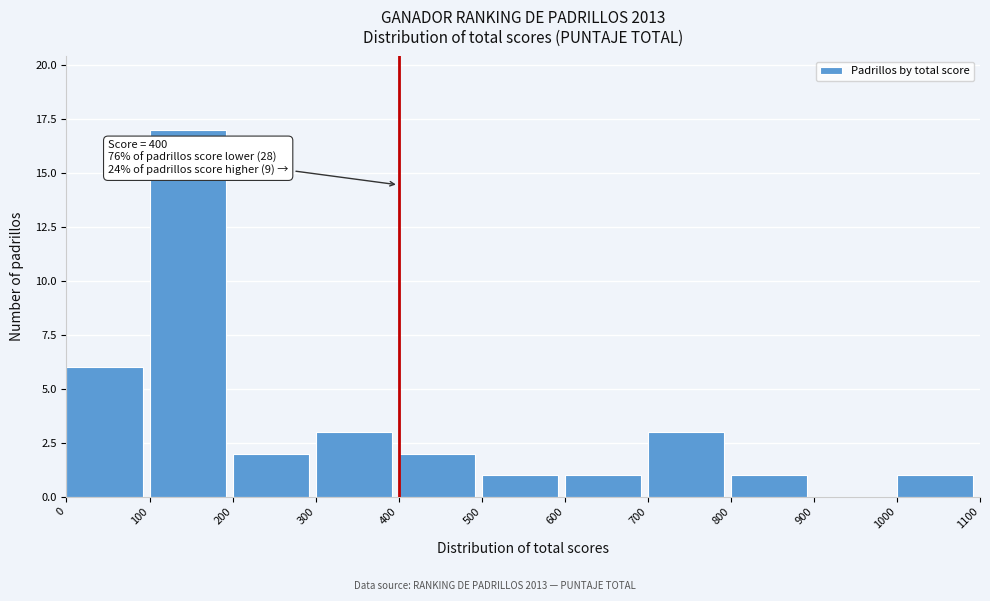

Over which range of the x-axis is the bar tallest?

100 to 200